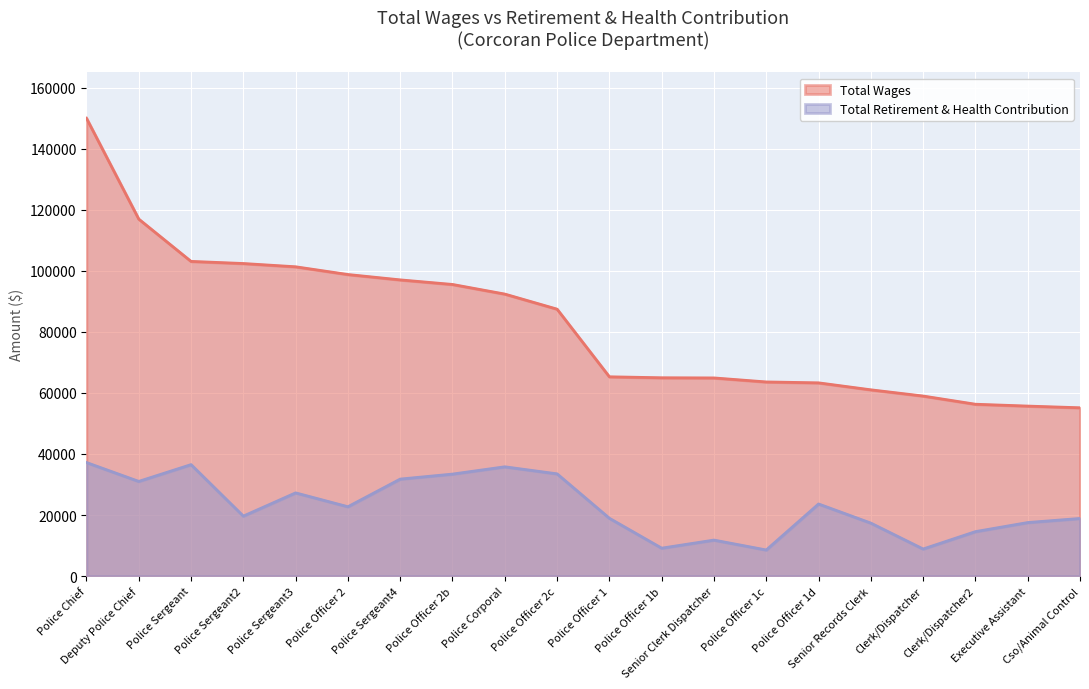

How many lines are shown in the chart?

2